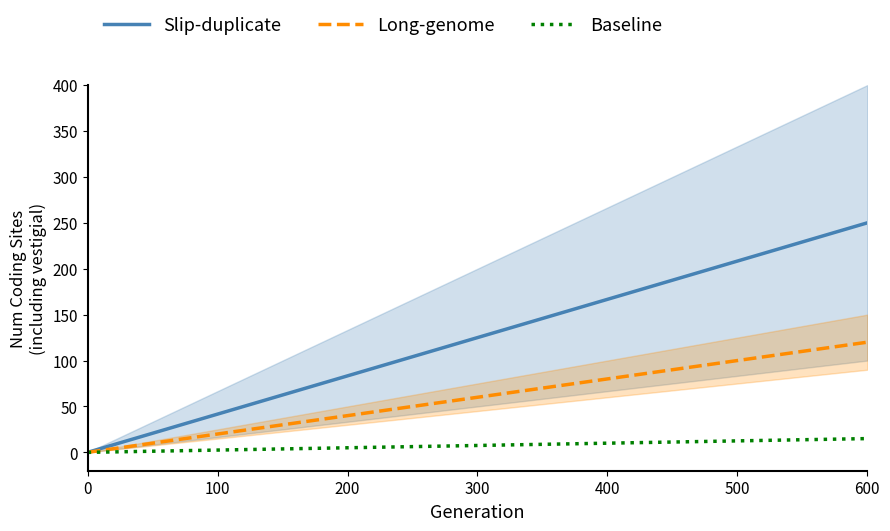

What is the average value of the Long-genome series?

60.0